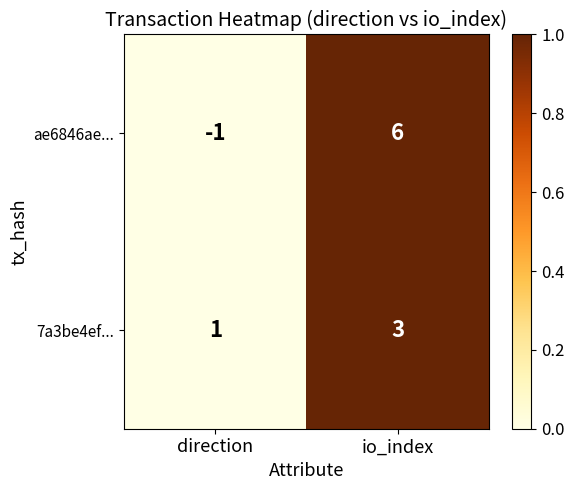

Which category has the highest value across all series?

io_index